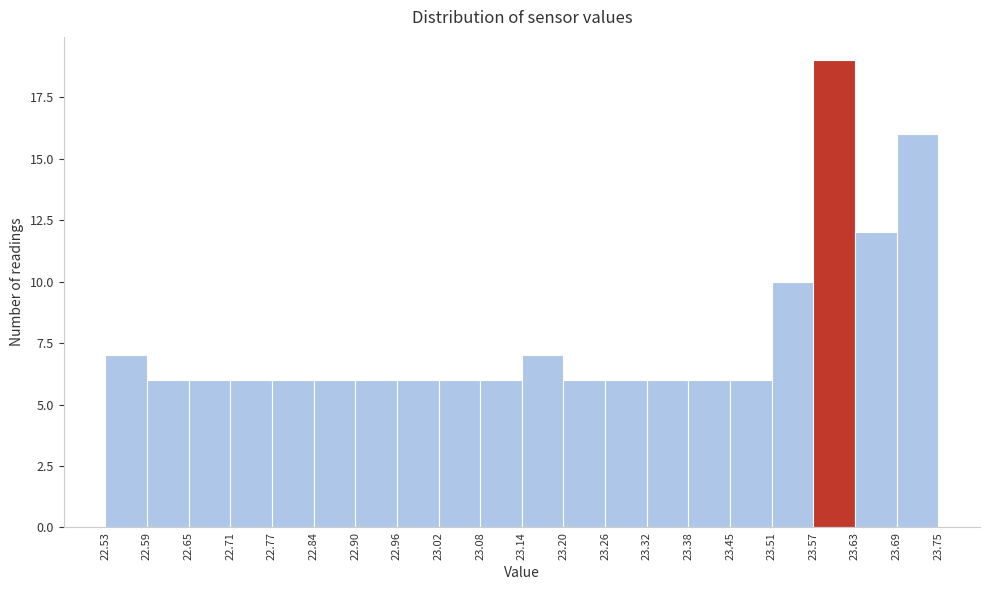

Reading left to right, list every bar in this chart as the range it spans on the x-axis followed by its height. The values are not printed on the chart, so give them approximately, as read against the axis.

22.53 to 22.59: 7
22.59 to 22.65: 6
22.65 to 22.71: 6
22.71 to 22.77: 6
22.77 to 22.84: 6
22.84 to 22.90: 6
22.90 to 22.96: 6
22.96 to 23.02: 6
23.02 to 23.08: 6
23.08 to 23.14: 6
23.14 to 23.20: 7
23.20 to 23.26: 6
23.26 to 23.32: 6
23.32 to 23.38: 6
23.38 to 23.45: 6
23.45 to 23.51: 6
23.51 to 23.57: 10
23.57 to 23.63: 19
23.63 to 23.69: 12
23.69 to 23.75: 16